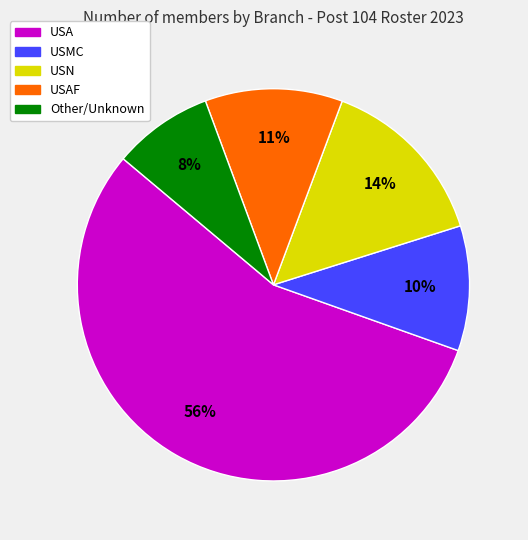

How many segments does this pie chart have?

5